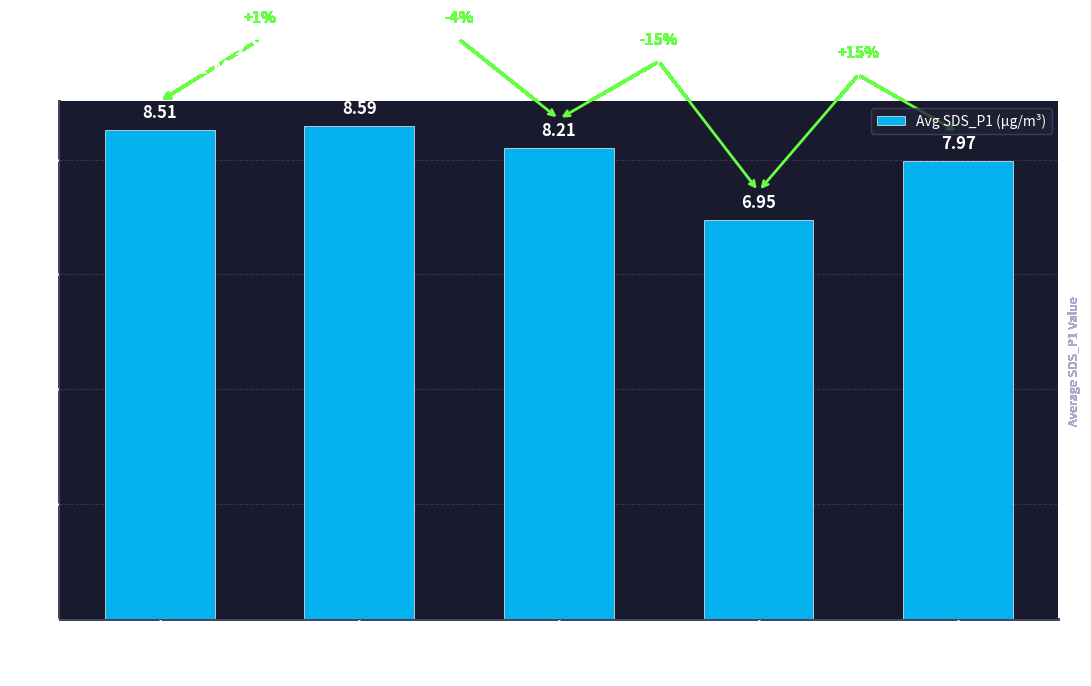

Does the chart contain any negative values?

No